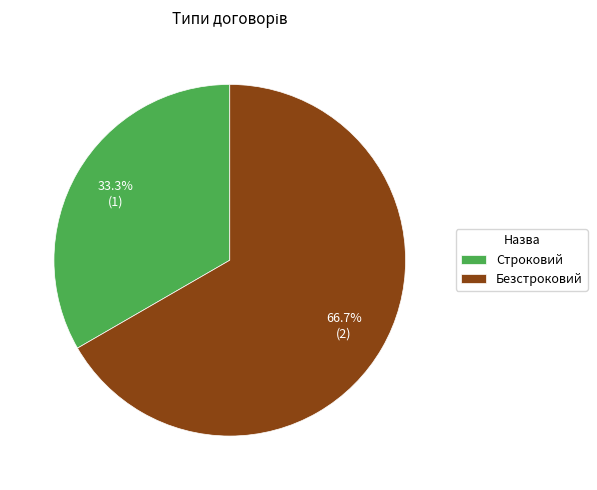

How many segments does this pie chart have?

2